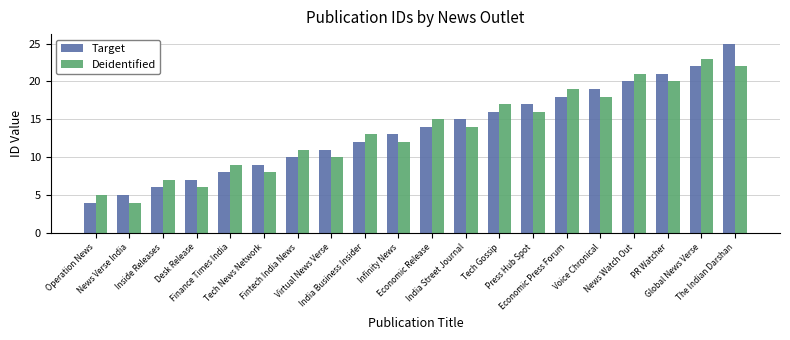

At The Indian Darshan, list the series in order from largest to smallest.

Target, Deidentified